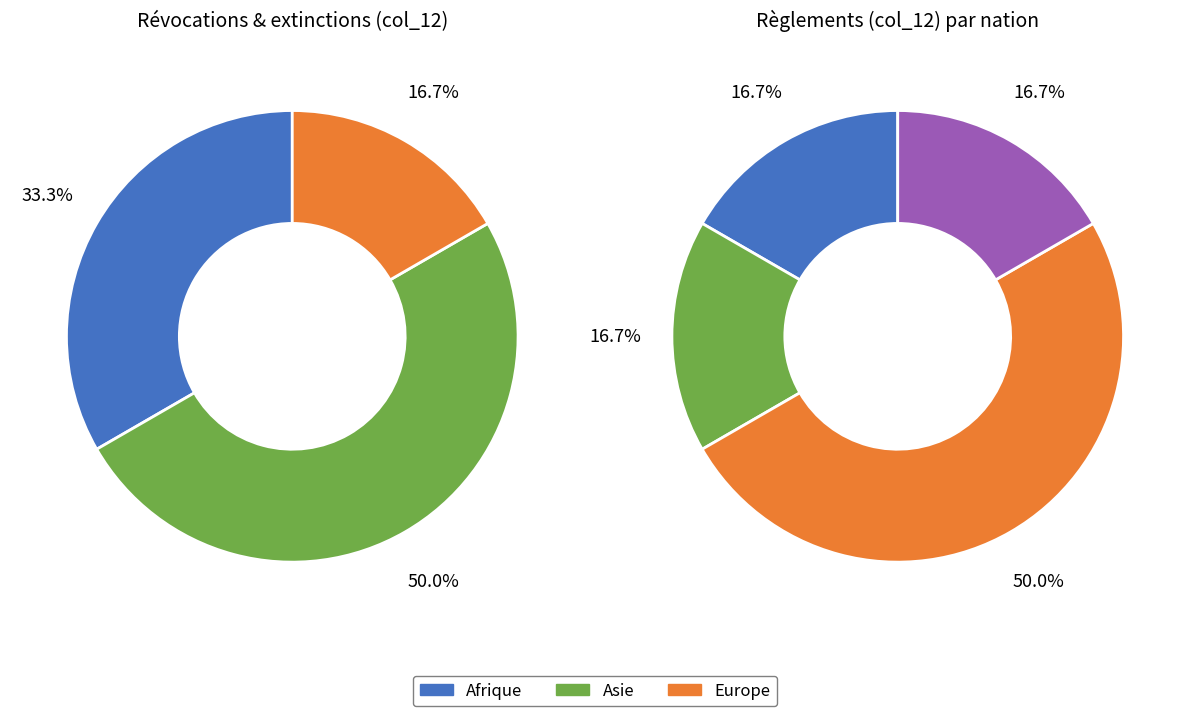

Is it true that Provenance inconnu is 13% of the pie?

False